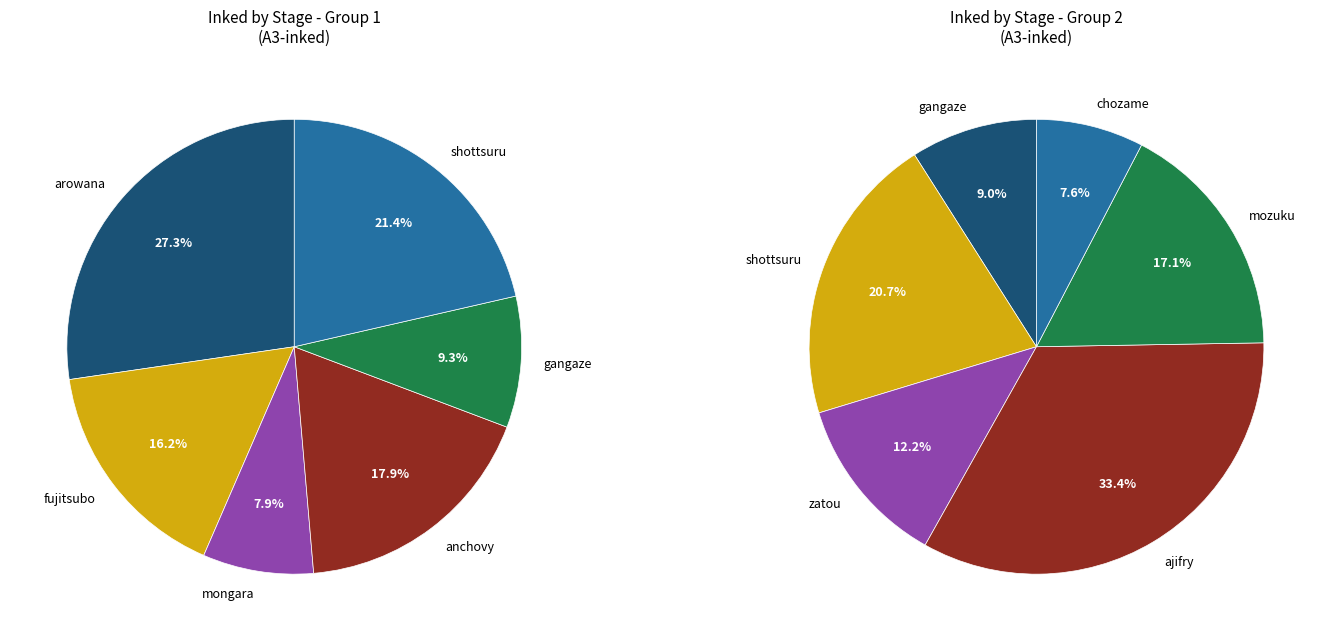

Which slice is the smallest?

mongara